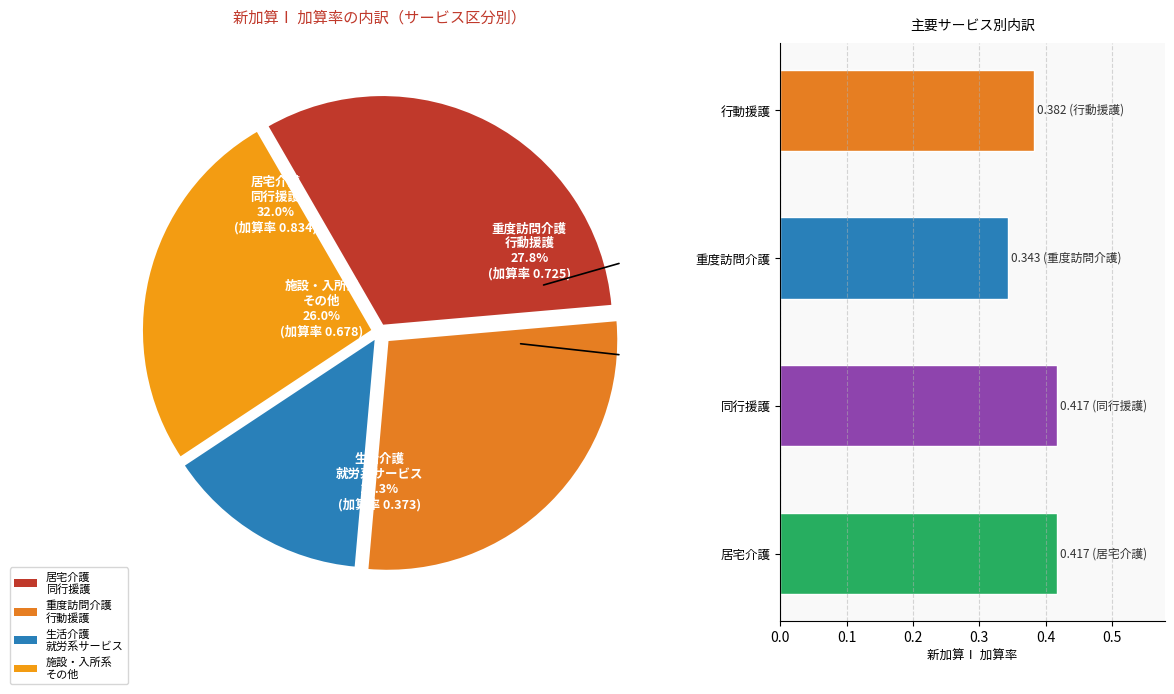

Is 生活介護 the majority of the pie?

No